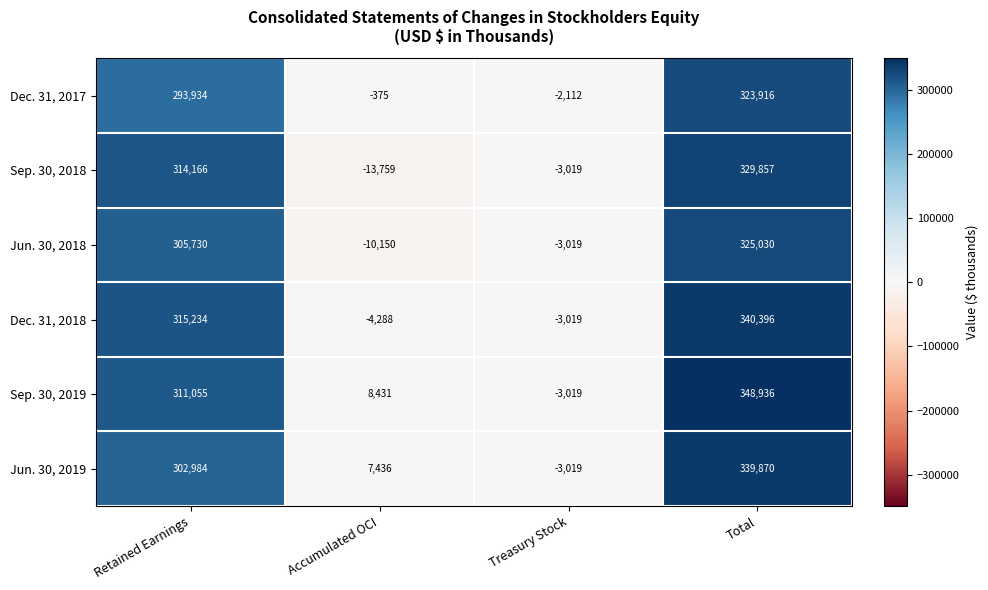

What is the lowest value of the Dec. 31, 2017 series?

-2112